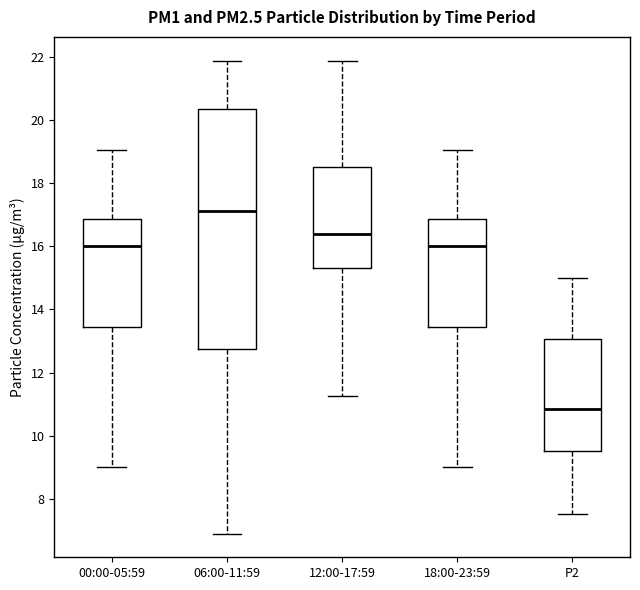

Reading left to right, read every box against the y-axis: the position of its median line, the range the box covers, and the ends of its whiskers. The values are not printed on the chart, so give them approximately, as read against the axis.

00:00-05:59: median 16.0, box 13.4 to 16.8, whiskers 9.0 to 19.0
06:00-11:59: median 17.2, box 12.8 to 20.4, whiskers 7.0 to 21.8
12:00-17:59: median 16.4, box 15.4 to 18.6, whiskers 11.2 to 21.8
18:00-23:59: median 16.0, box 13.4 to 16.8, whiskers 9.0 to 19.0
P2: median 10.8, box 9.6 to 13.0, whiskers 7.6 to 15.0